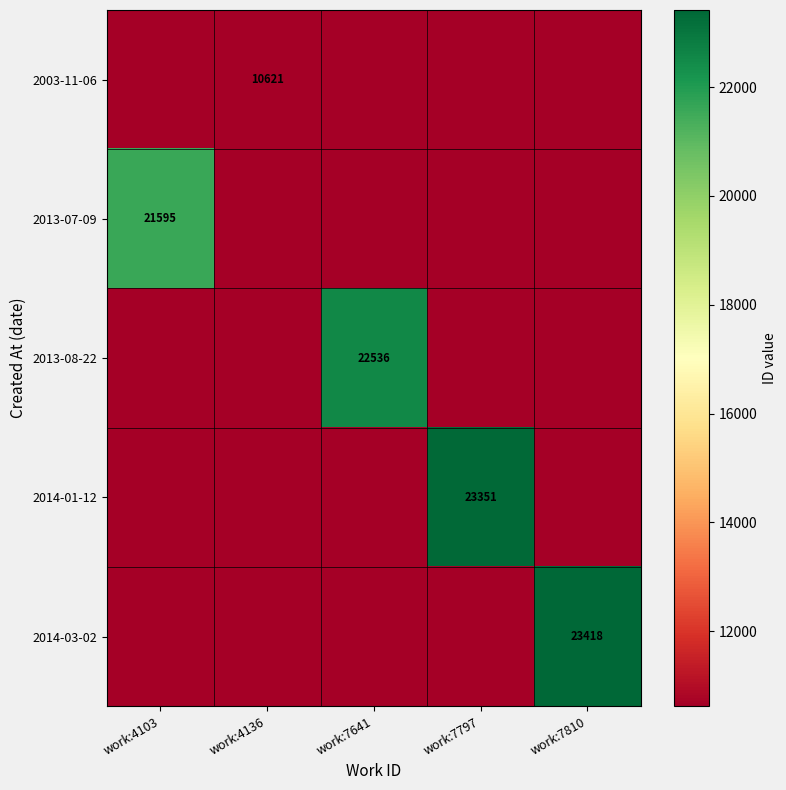

At which label is 2013-08-22 closest to 16578?

work:4103